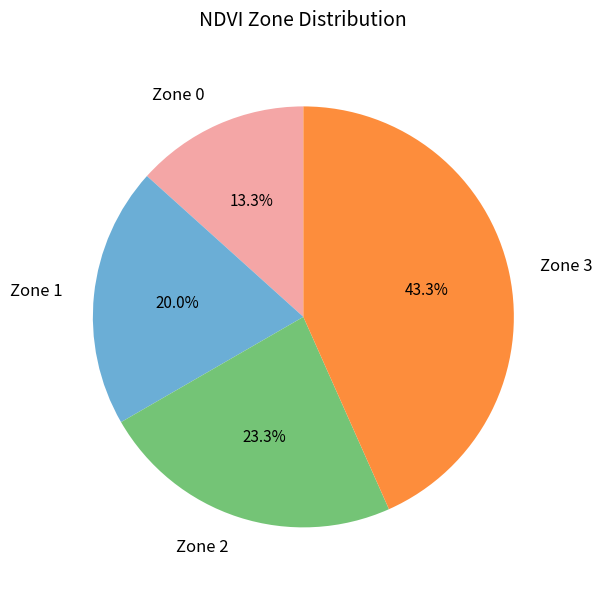

Which has a higher value, Zone 1 or Zone 3?

Zone 3